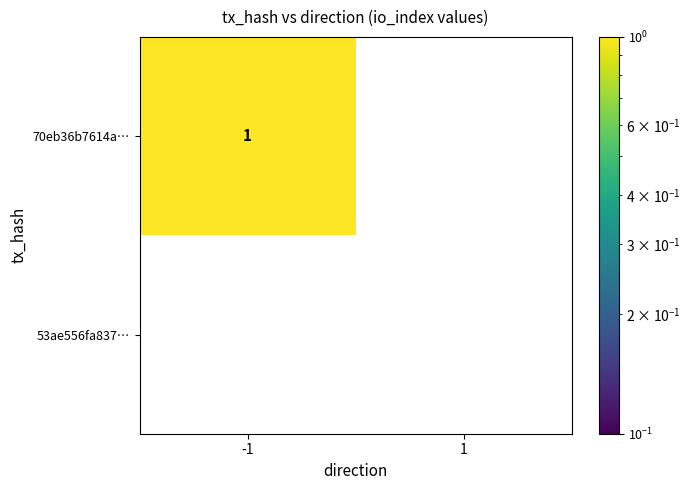

Which series has the largest total across all categories?

70eb36b7614a…